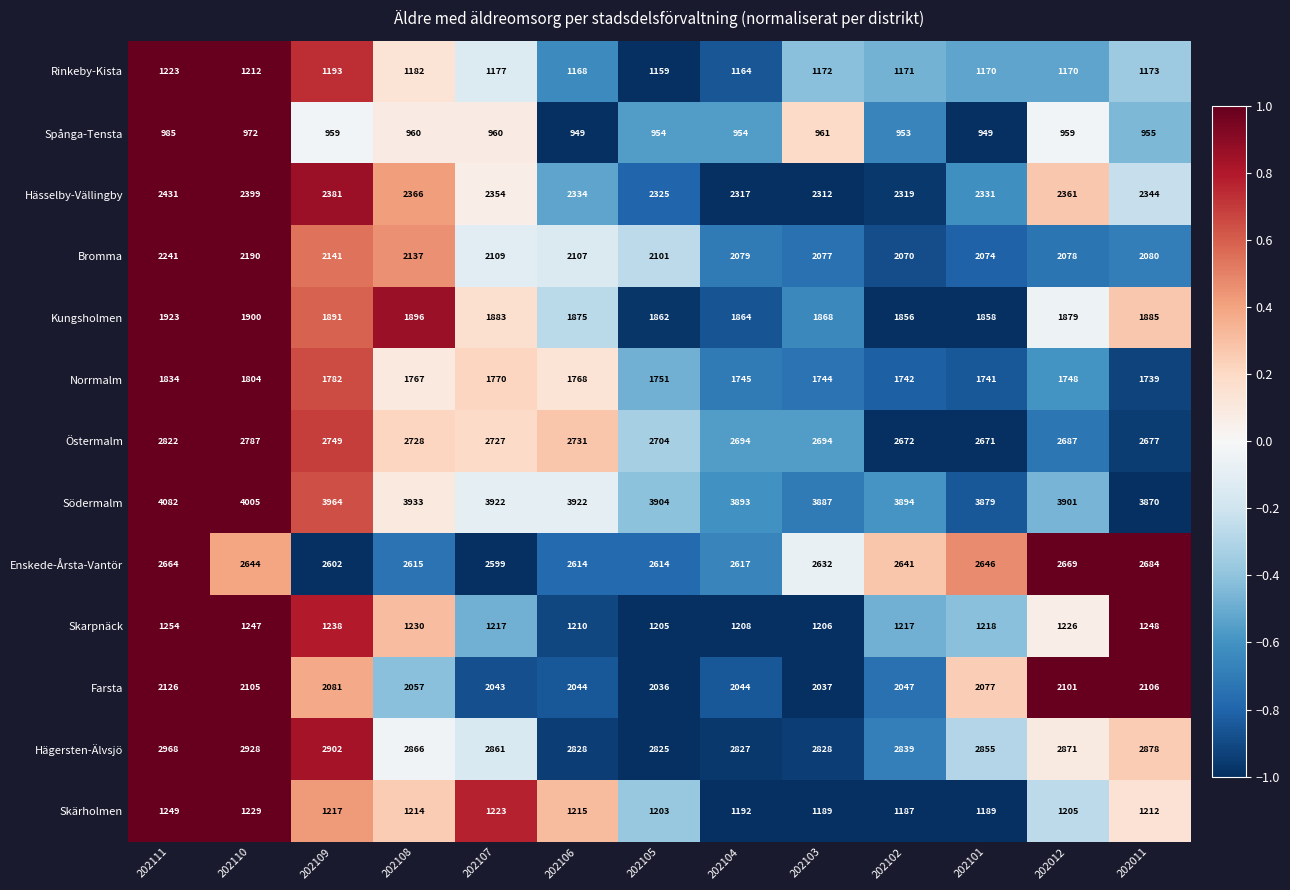

How many series are shown in this chart?

13